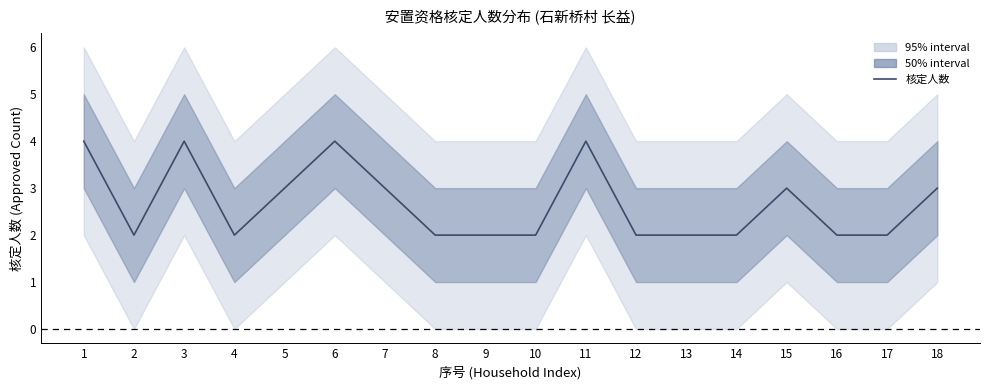

Which label corresponds to the smallest value in the chart?

2